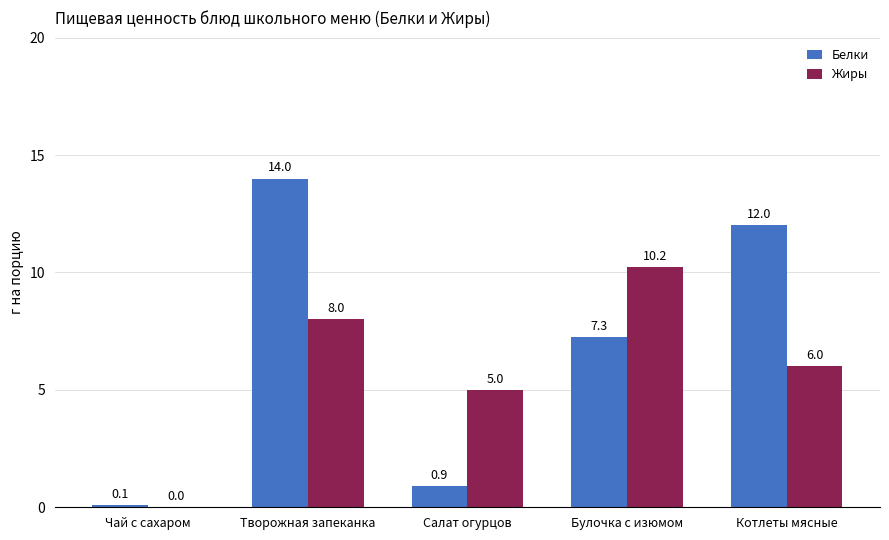

Between Чай с сахаром and Творожная запеканка, which series saw the biggest shift?

Белки